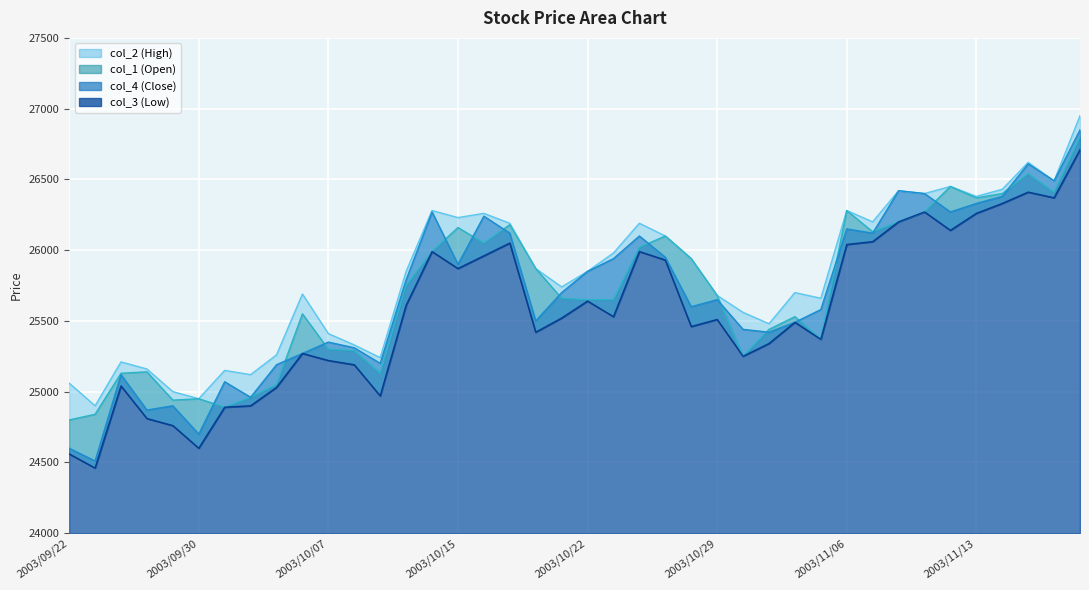

What is the difference between the highest and lowest values at 2003/11/18?

120